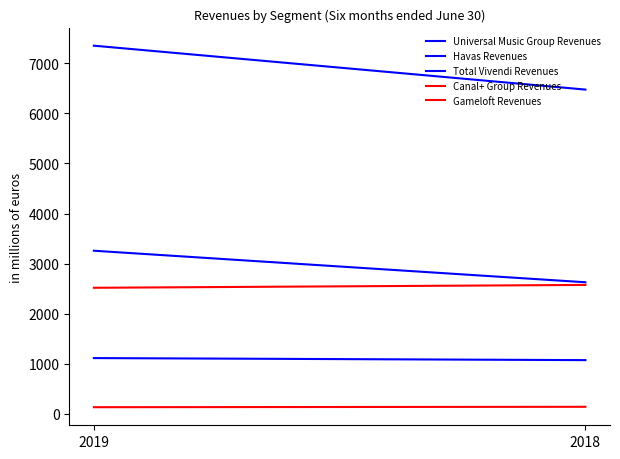

Is it true that Havas Revenues equals 1073 at 2018?

True